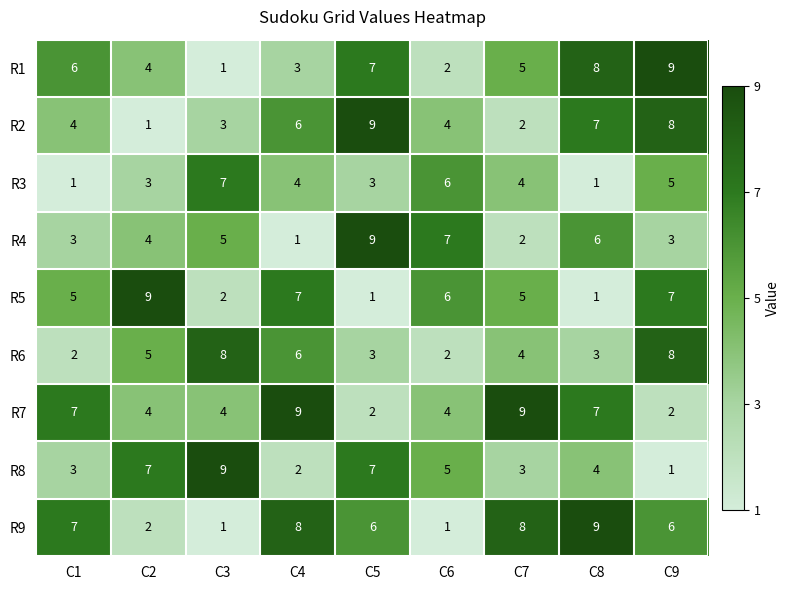

How many series are shown in this chart?

9